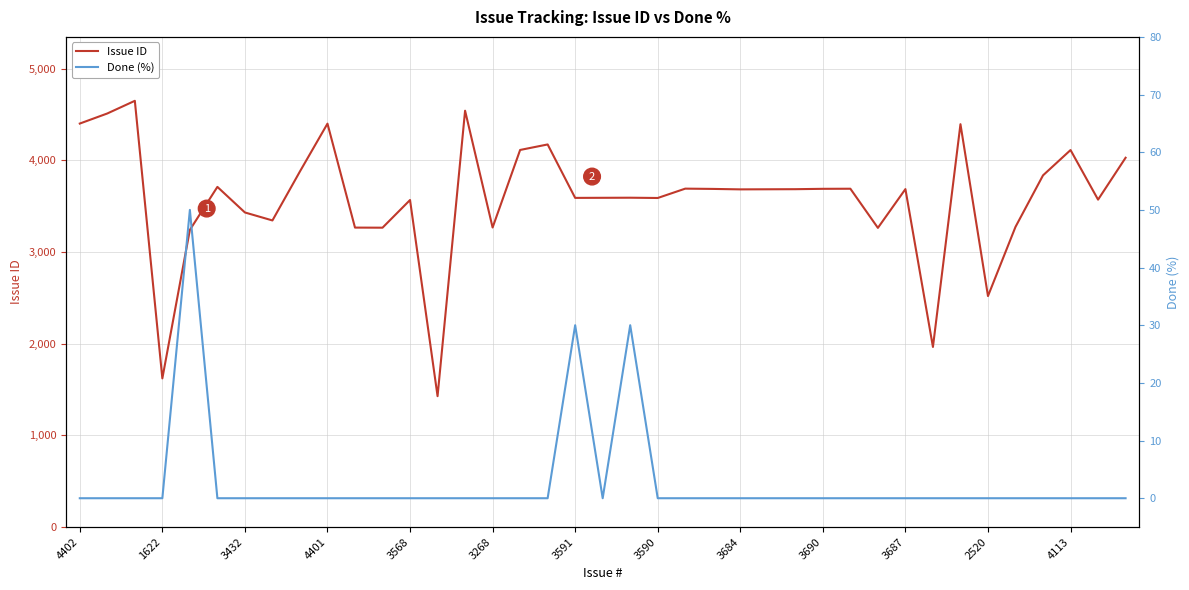

What are all the series names shown in the legend?

Issue ID, Done (%)